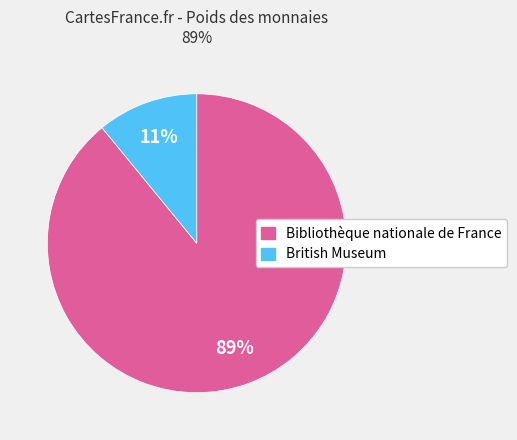

Which slice is the smallest?

British Museum